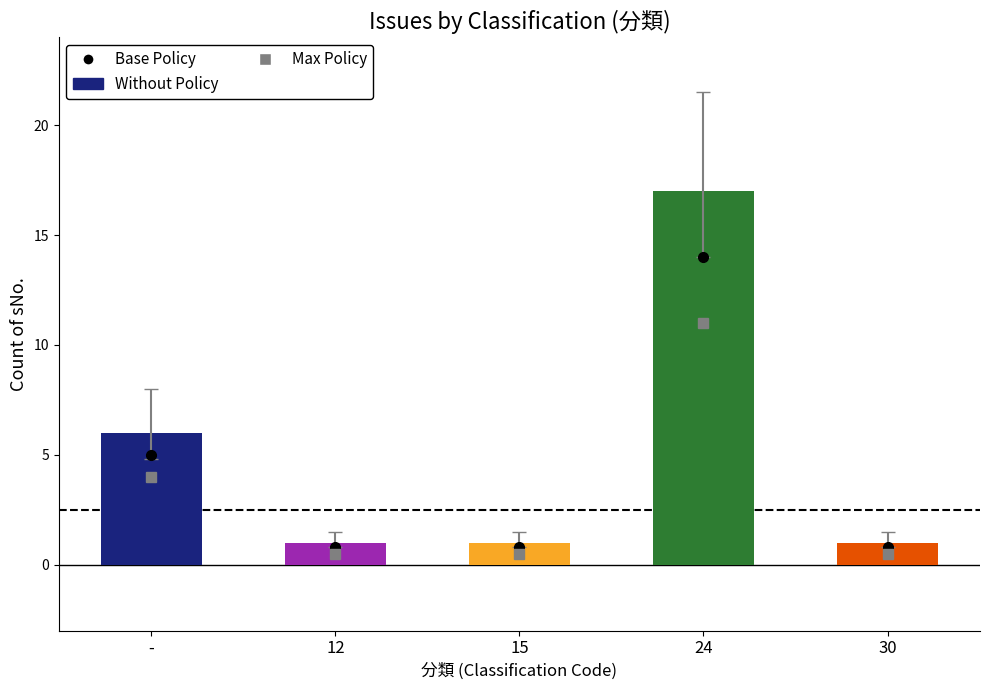

What is the label of the 3rd bar from the left?

15